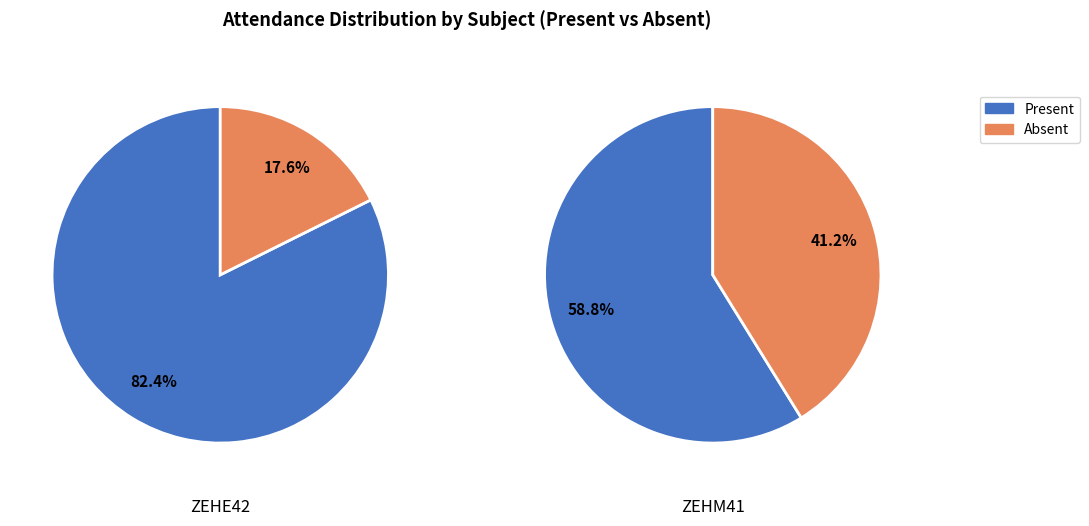

Count the number of slices in the pie.

2